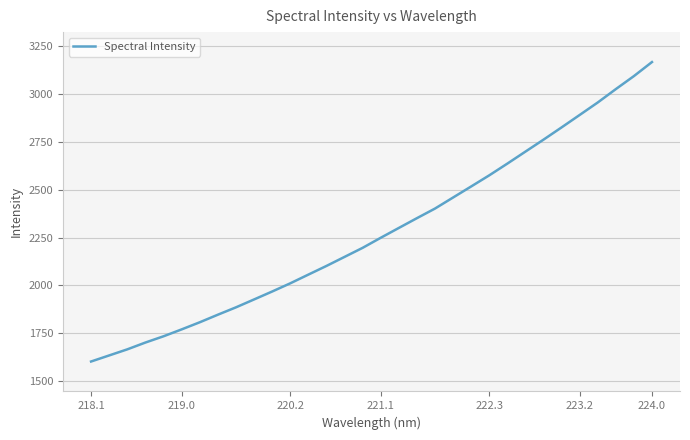

What is the minimum value shown in the chart?

1602.0